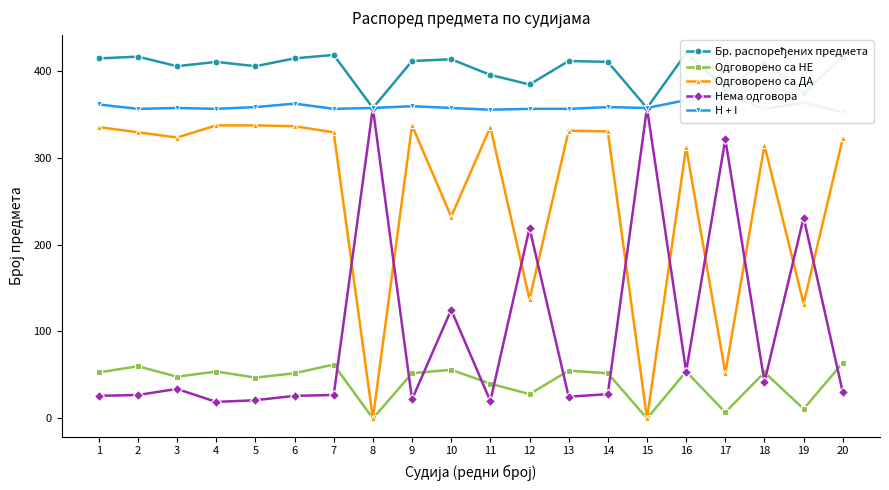

Which category has the highest value across all series?

16